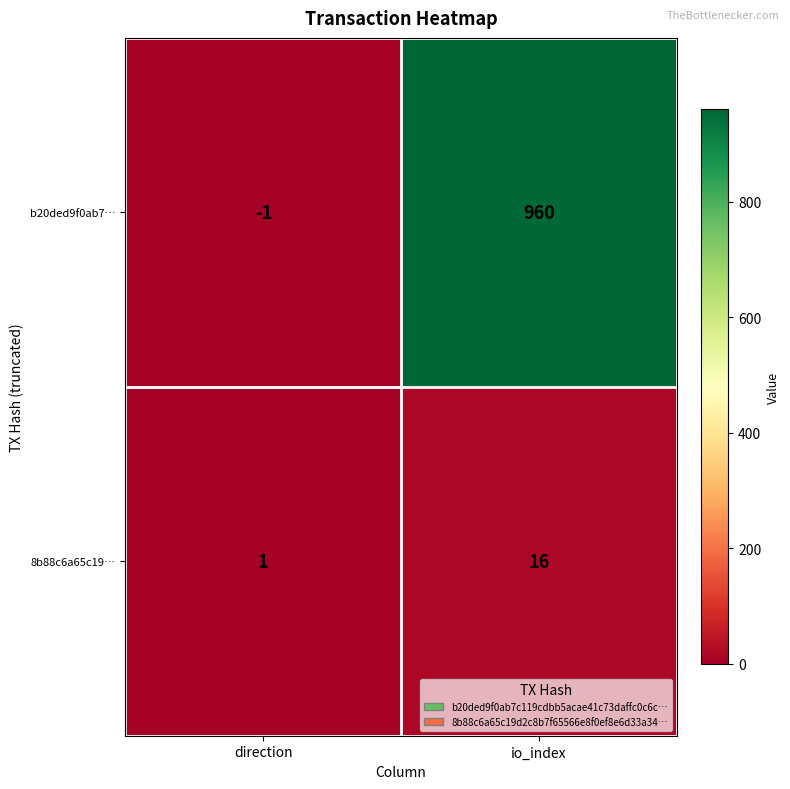

Rank the series at direction from highest to lowest value.

8b88c6a65c19…, b20ded9f0ab7…